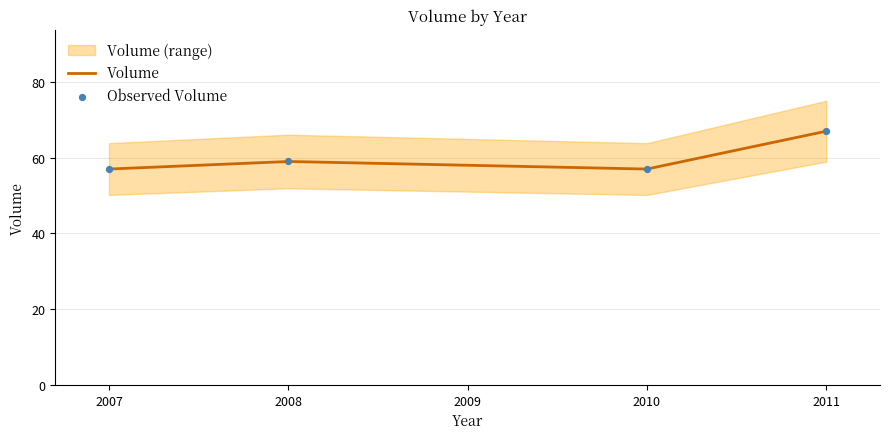

What is the lowest value of the Volume series?

57.0